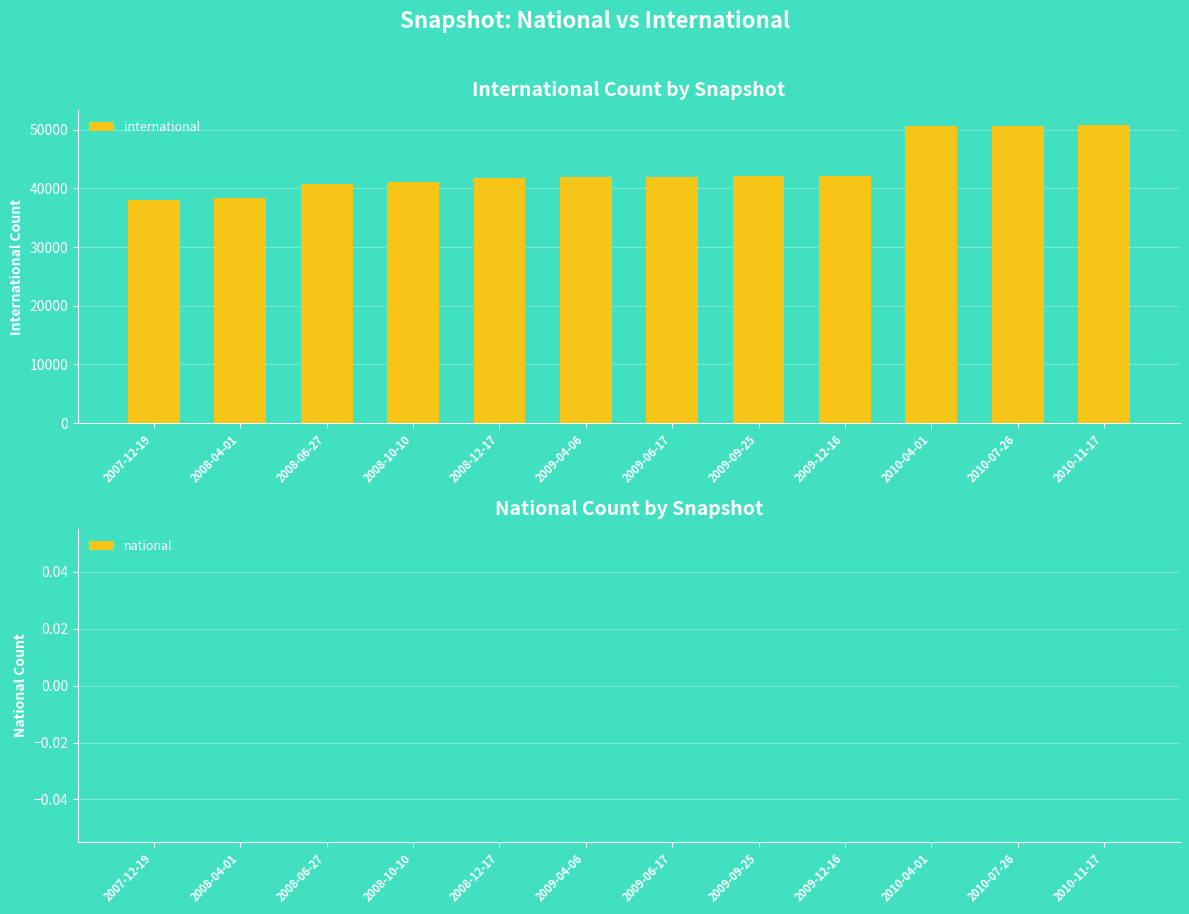

What is the ratio of the value at 2010-04-01 to the value at 2008-10-10?

1.2